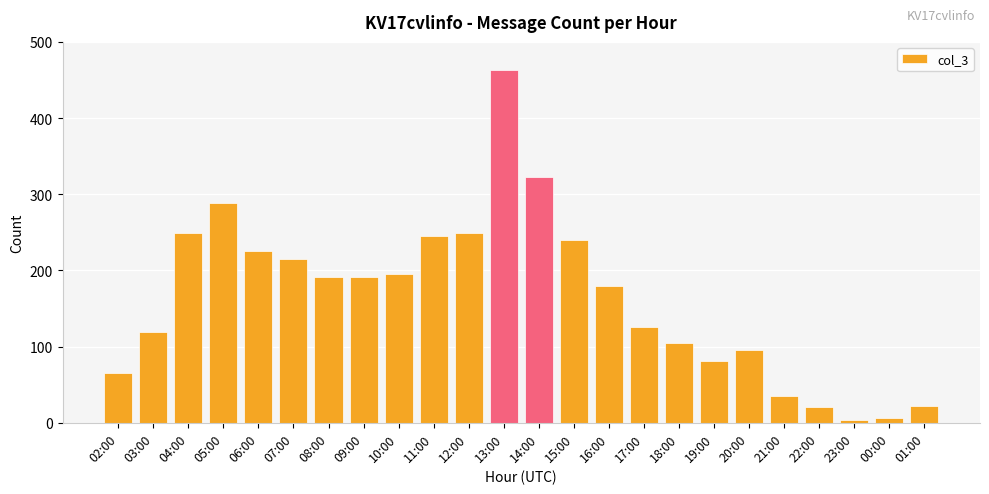

The value at 05:00 is 119. True or false?

False